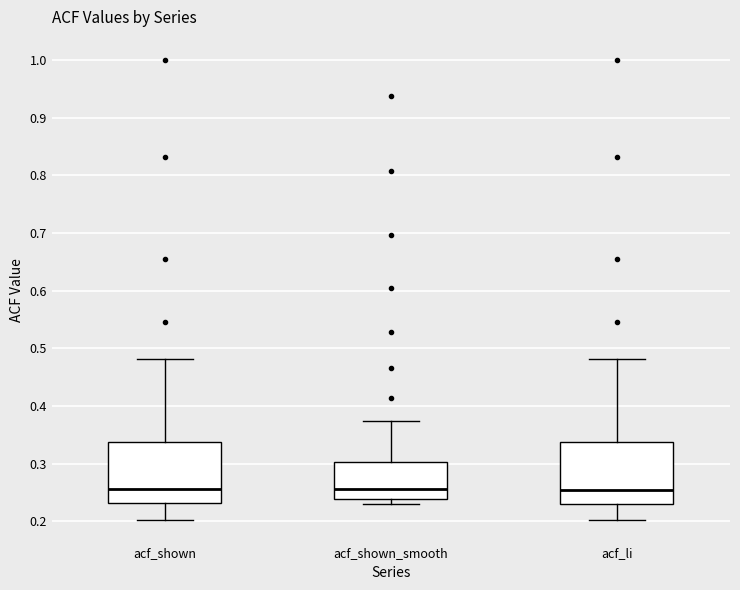

Where is the lower edge of the box for acf_li on the y-axis? The values are not printed on the chart, so give them approximately, as read against the axis.

0.23